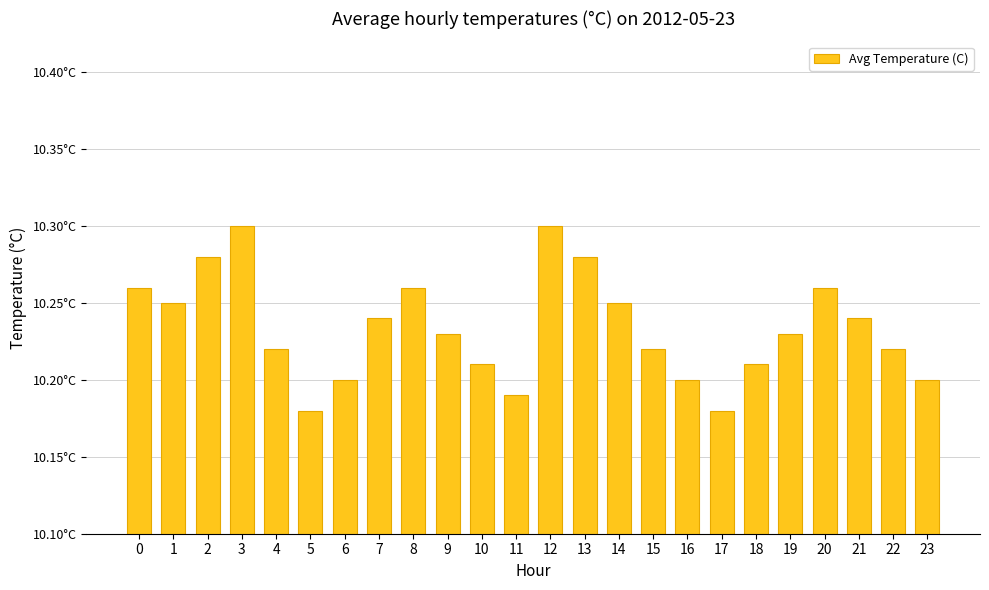

Rank the categories by value from lowest to highest.

5, 17, 11, 6, 16, 23, 10, 18, 4, 15, 22, 9, 19, 7, 21, 1, 14, 0, 8, 20, 2, 13, 3, 12